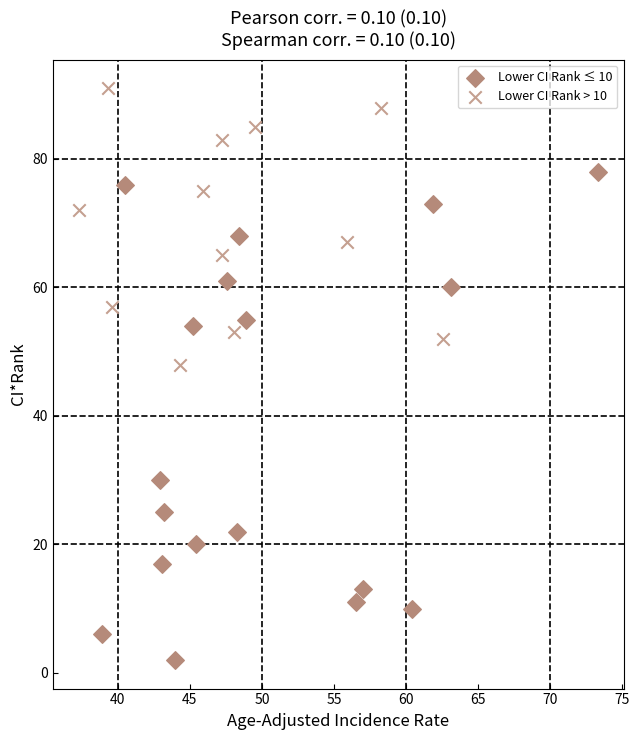

Which series reaches the maximum Y coordinate?

Lower CI Rank > 10